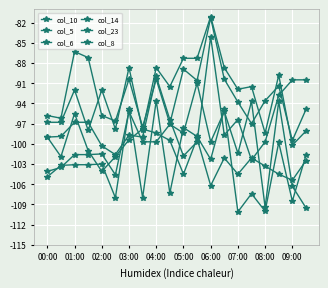

How many values in the col_5 series are below -93?

11